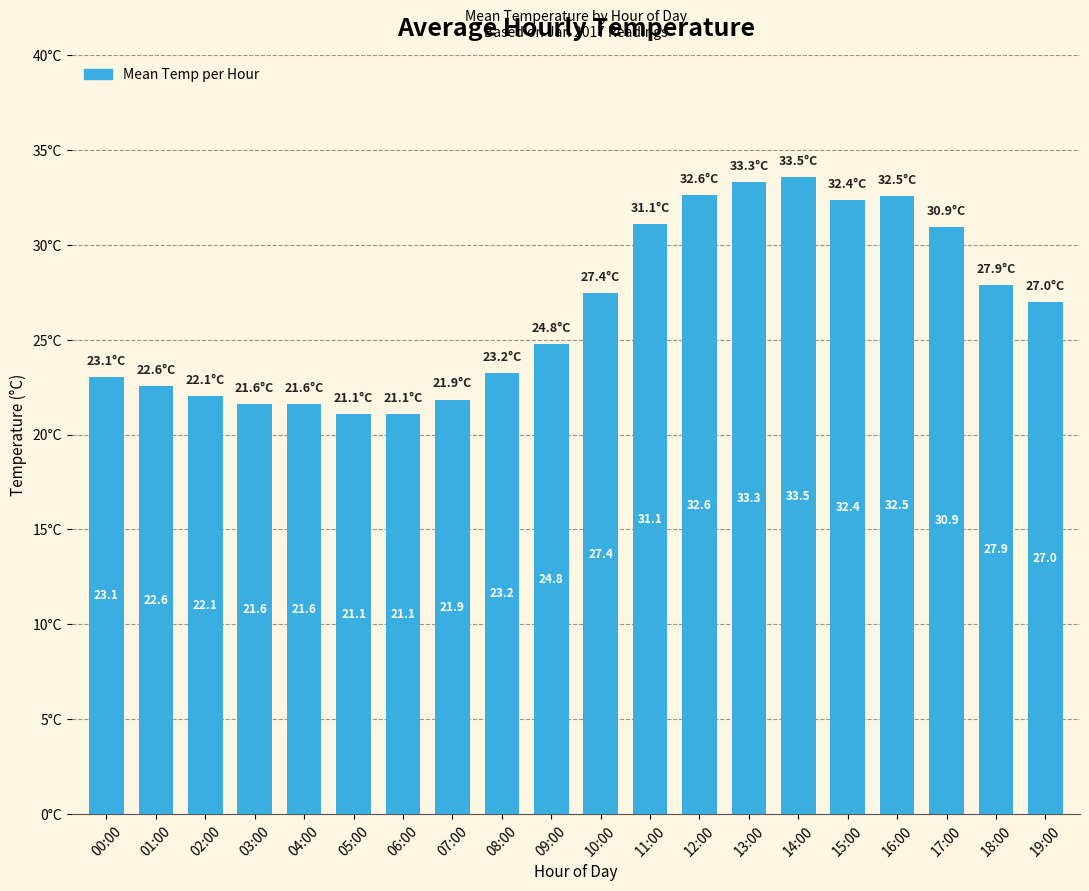

What is the sum of the values at 05:00 and 12:00?

53.7